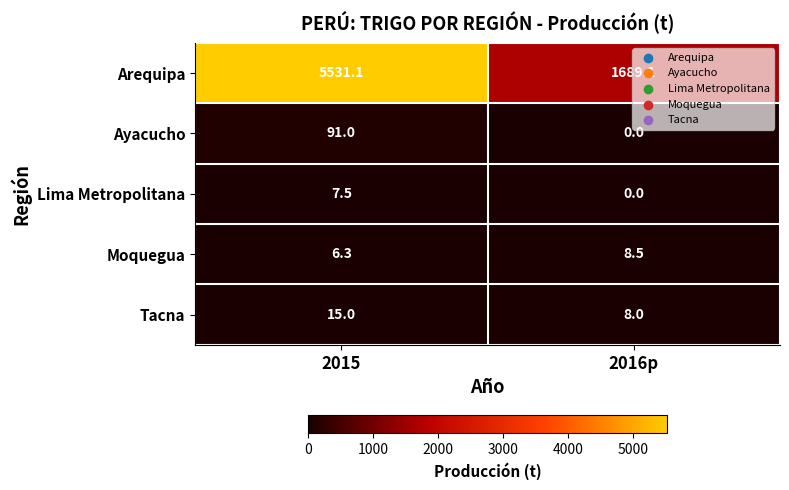

True or false: Tacna has a value of 8.0 at 2016p.

True